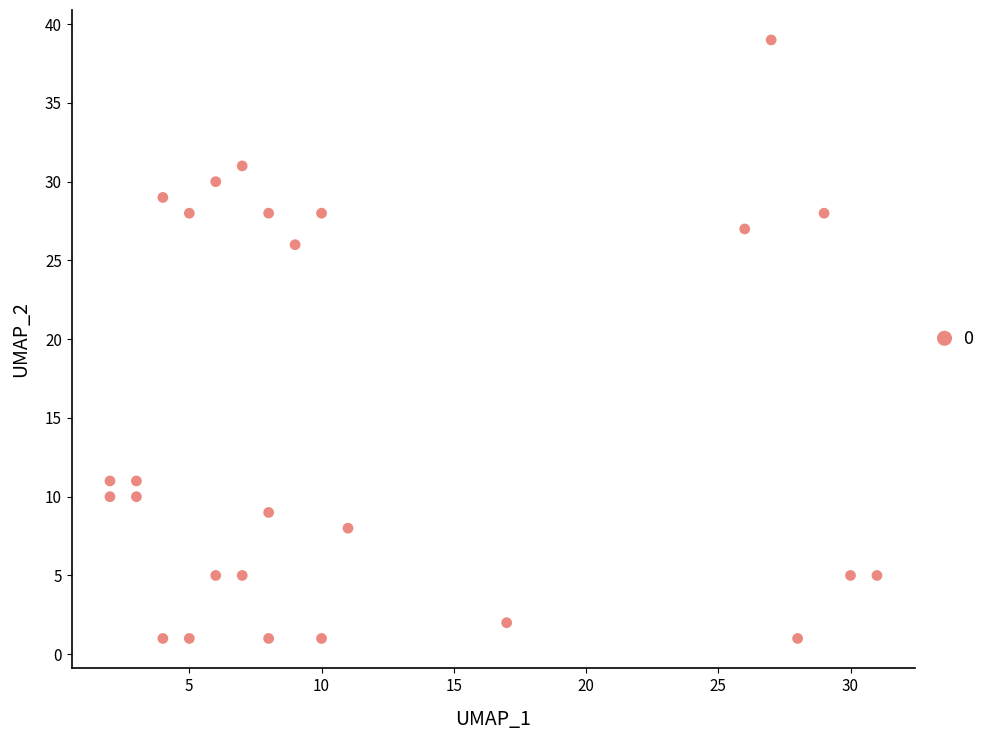

What Y value in the scatter plot is closest to 20?

26